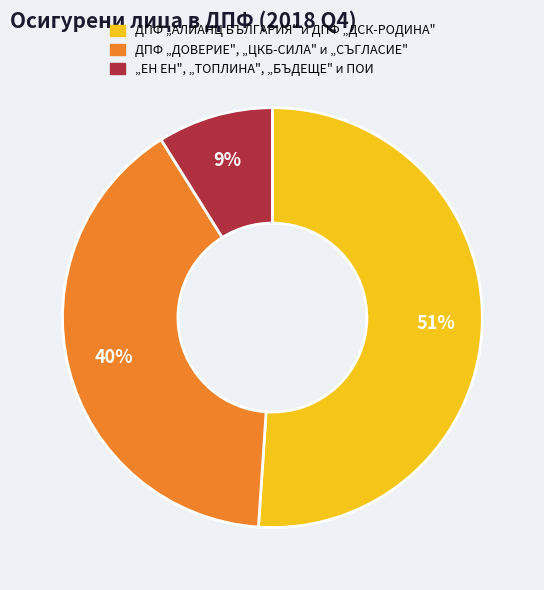

Does any single category account for the majority?

Yes